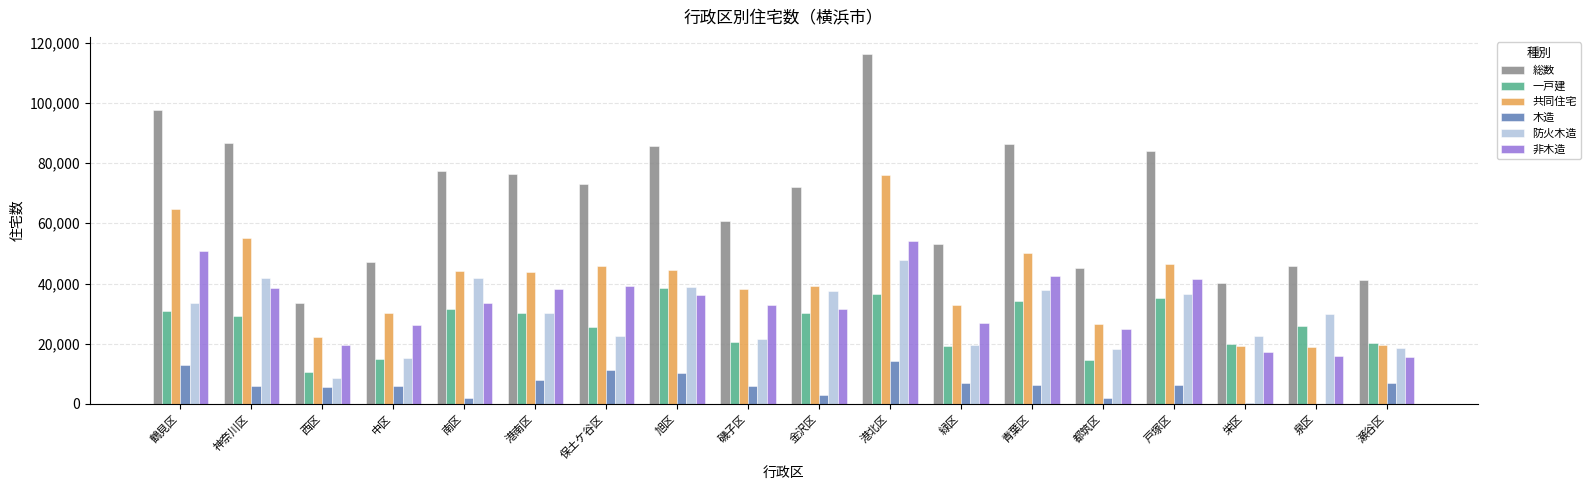

What is the spread (max minus min) of values at 西区?

28150